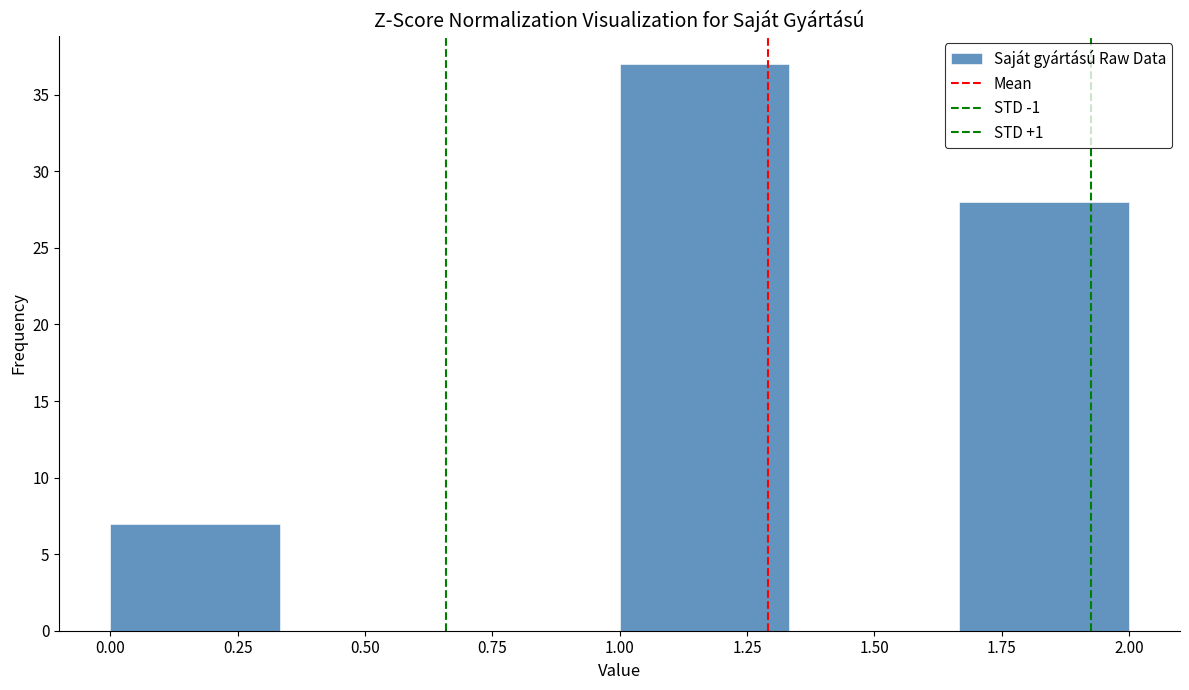

Reading left to right, list every bar in this chart as the range it spans on the x-axis followed by its height. Neither the bar edges nor the heights are printed on the chart, so give them approximately, as read against the axes.

0.00 to 0.35: 7
0.35 to 0.65: 0
0.65 to 1.00: 0
1.00 to 1.35: 37
1.35 to 1.65: 0
1.65 to 2.00: 28